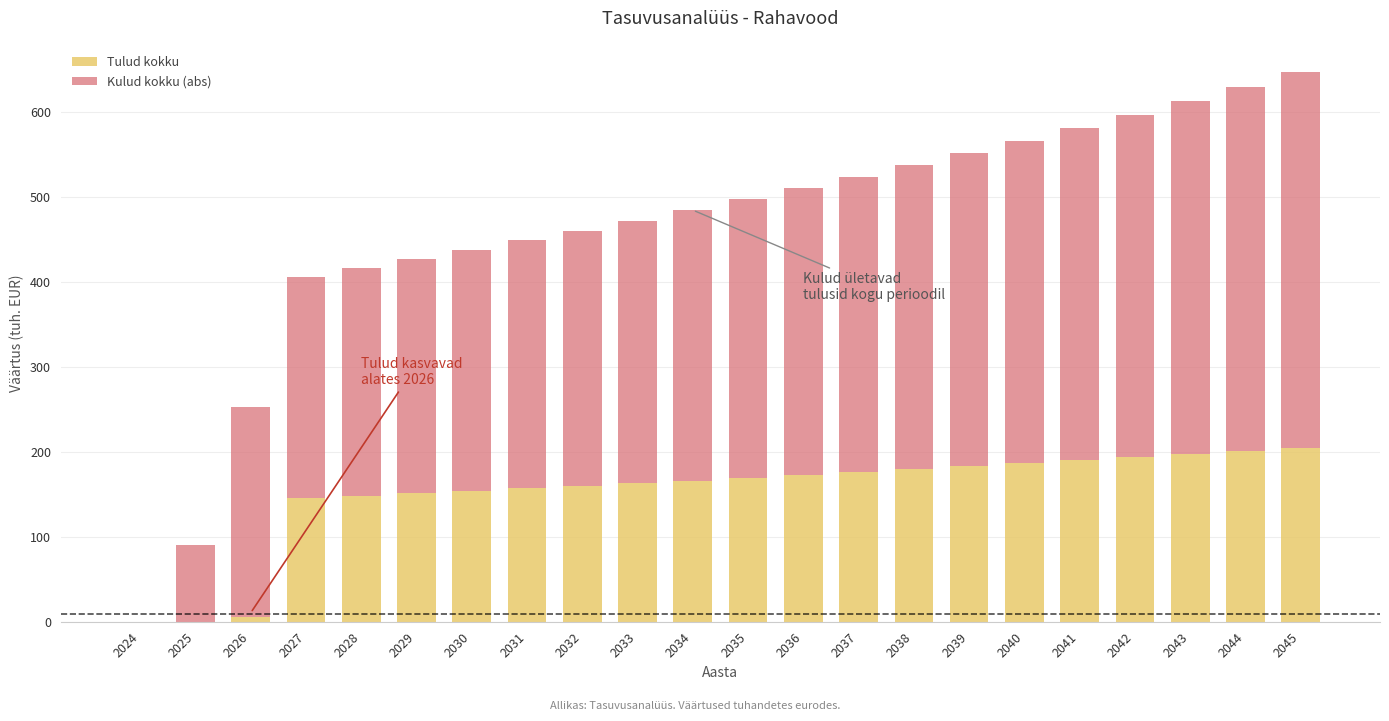

What is the highest value of the Tulud kokku series?

205.1